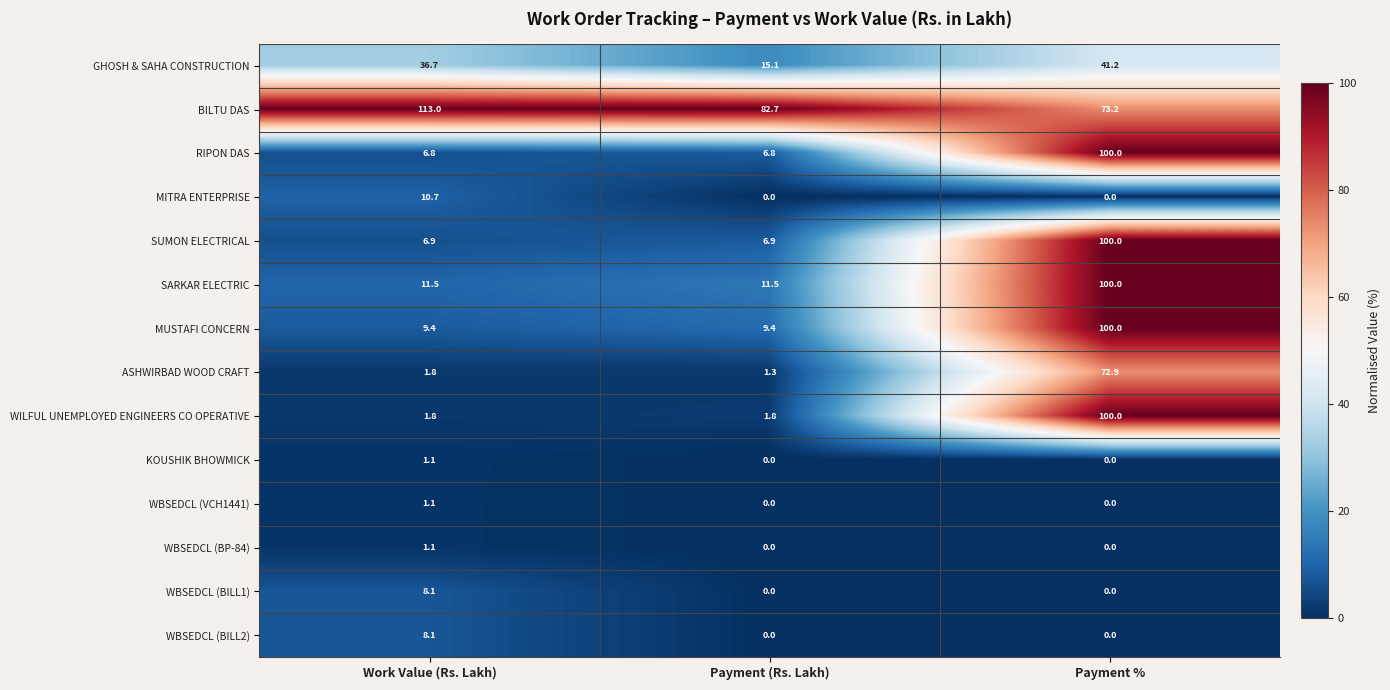

What is the difference between the maximum and minimum values in the BILTU DAS series?

39.8